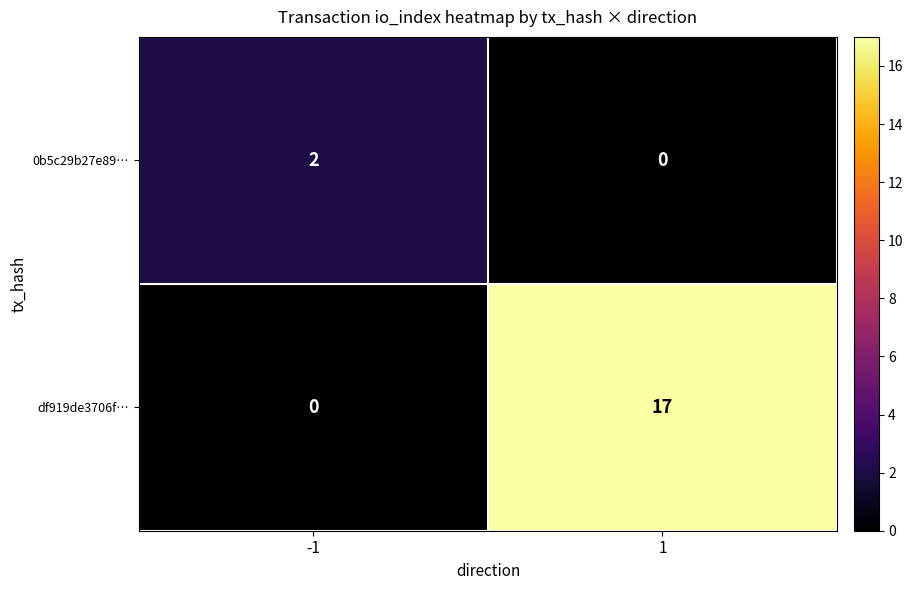

The df919de3706f… series shows 0 at -1. True or false?

True